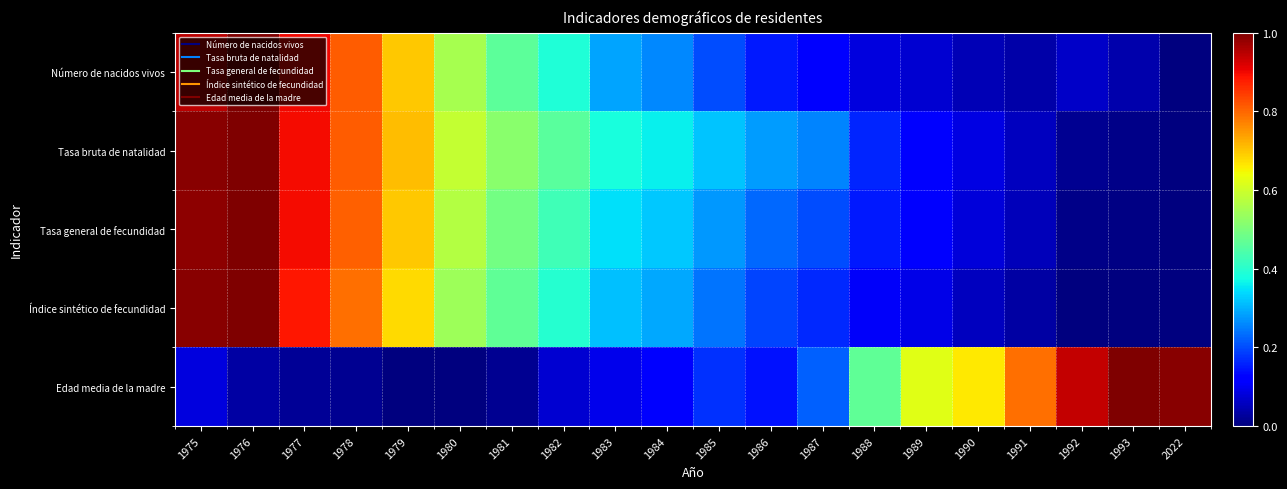

How many series are shown in this chart?

5